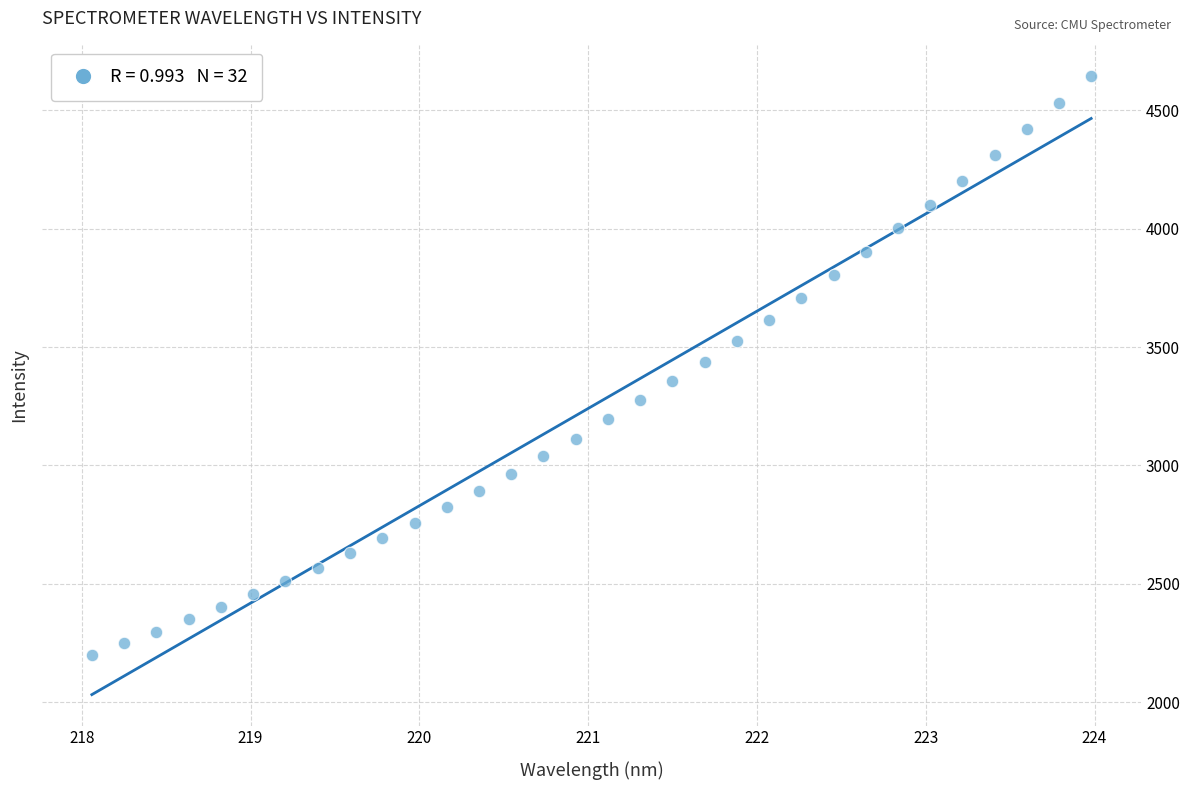

What is the range of Y values (max minus min)?

2447.3